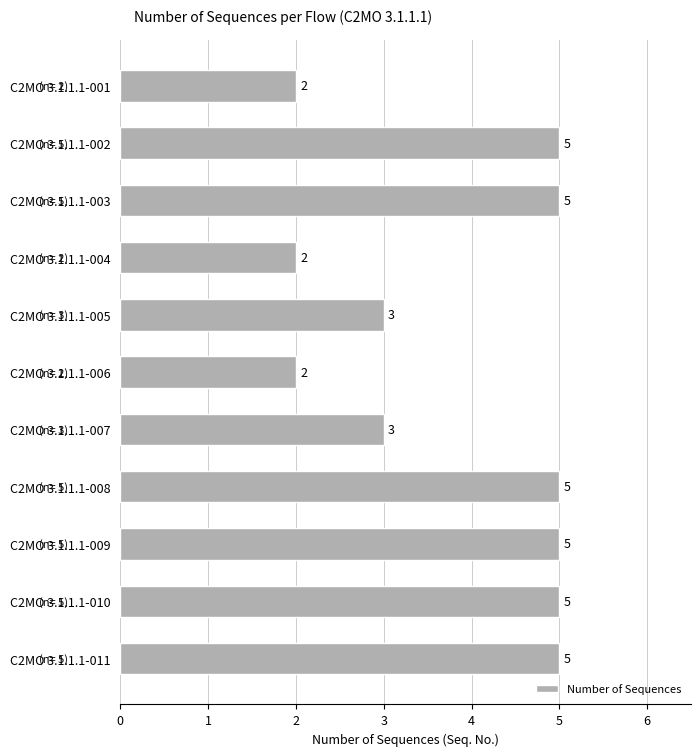

Reading top to bottom, what are all the values shown in this chart?

2	5	5	2	3	2	3	5	5	5	5